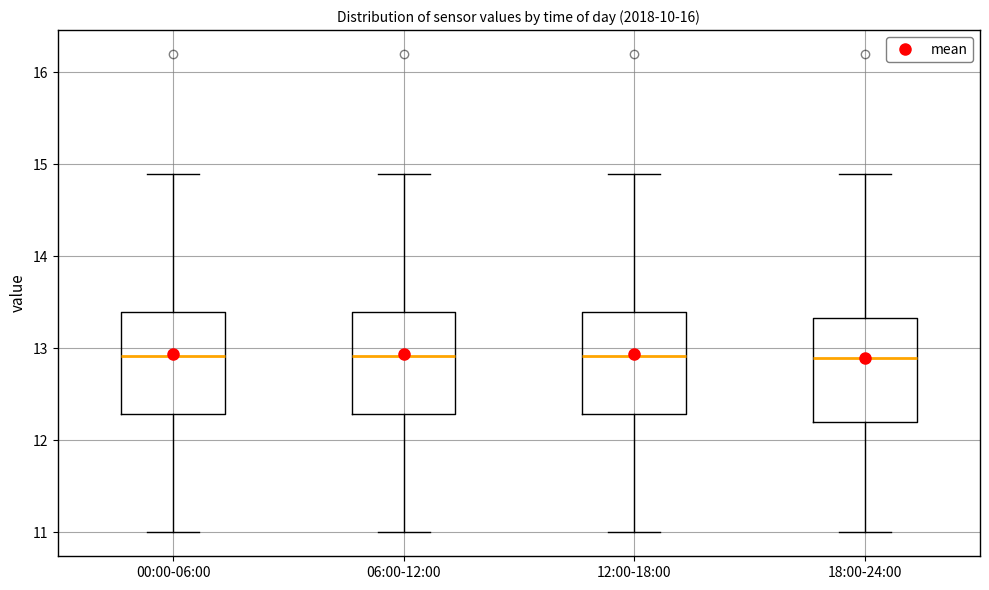

Where is the upper edge of the box for 12:00-18:00 on the y-axis? The values are not printed on the chart, so give them approximately, as read against the axis.

13.4